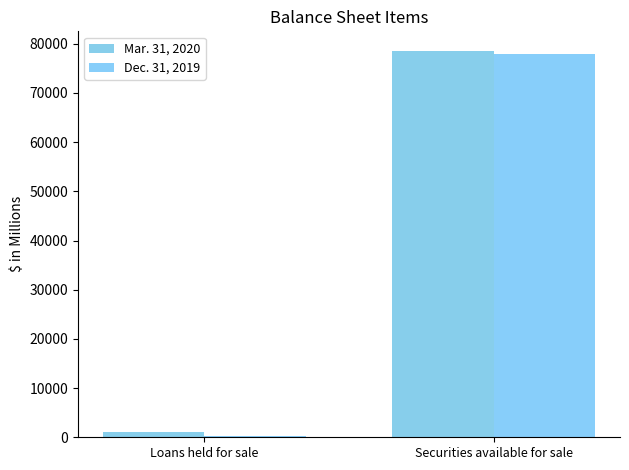

Rank the series by their average value, from lowest to highest.

Dec. 31, 2019, Mar. 31, 2020